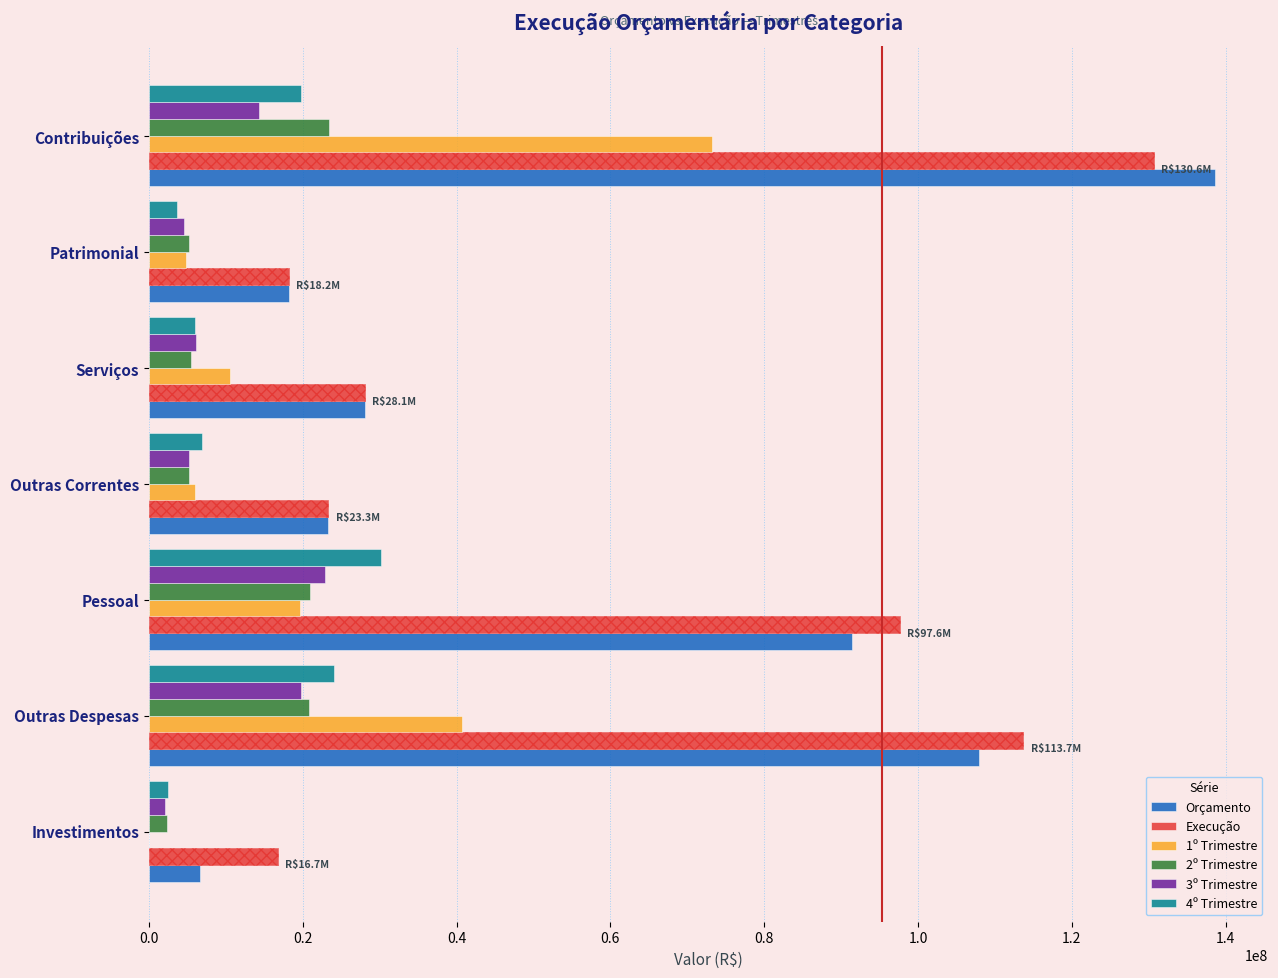

Reading left to right, list all the values displayed in this chart.

Orçamento: 138632104.9	18175742.6	28059723.6	23343478.8	91444096.4	107906572.0	6629824.0
Execução: 130632104.9	18175742.6	28059717.2	23343483.8	97614868.8	113702829.8	16734345.0
1º Trimestre: 73178810.2	4795359.7	10497168.7	6038844.6	19670509.4	40746974.7	8500.3
2º Trimestre: 23377899.4	5173595.4	5488002.6	5168988.2	20895288.4	20874458.9	2314531.9
3º Trimestre: 14252927.4	4535926.2	6083329.5	5251015.1	22907430.9	19710330.9	2136375.9
4º Trimestre: 19822467.8	3670861.2	5991216.3	6884635.9	30151823.9	24111229.2	2502565.4